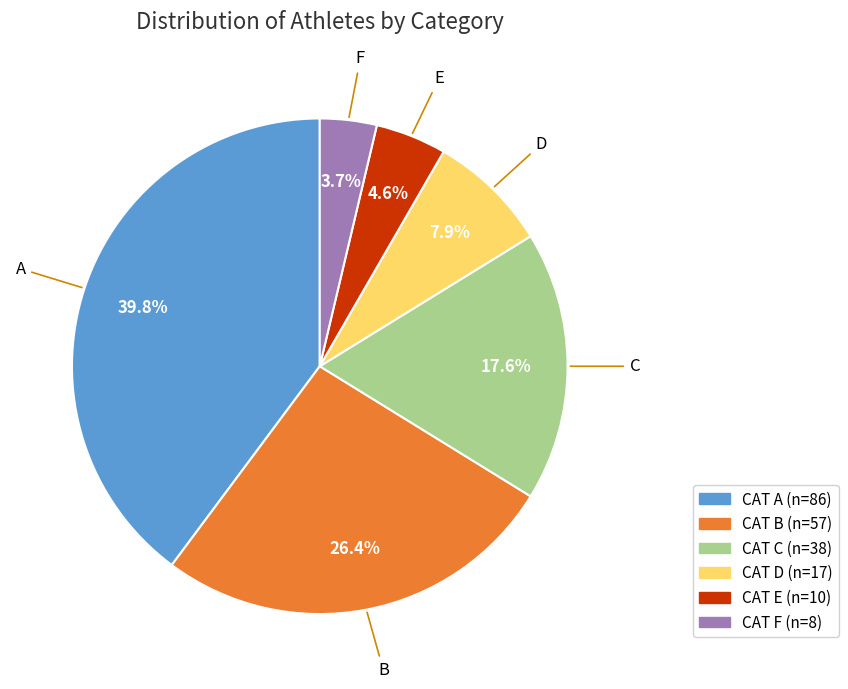

Is there a majority slice in this chart?

No